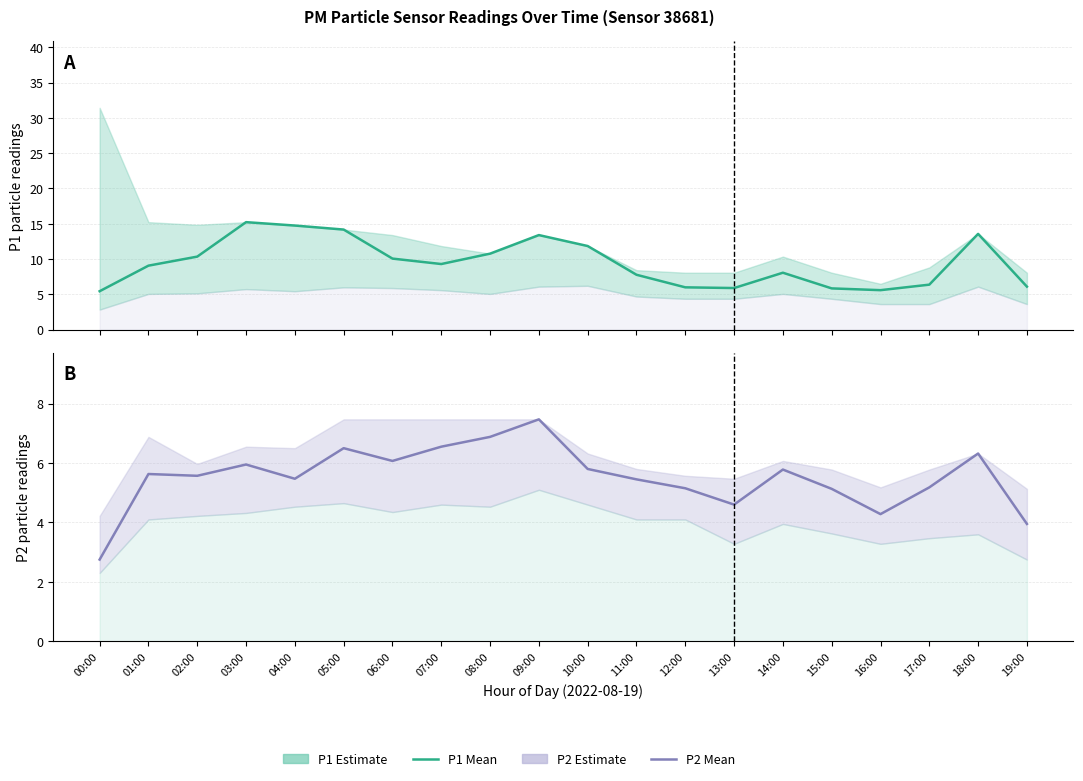

What is the difference between the maximum and second lowest values in the P1 (mean) series?

9.6